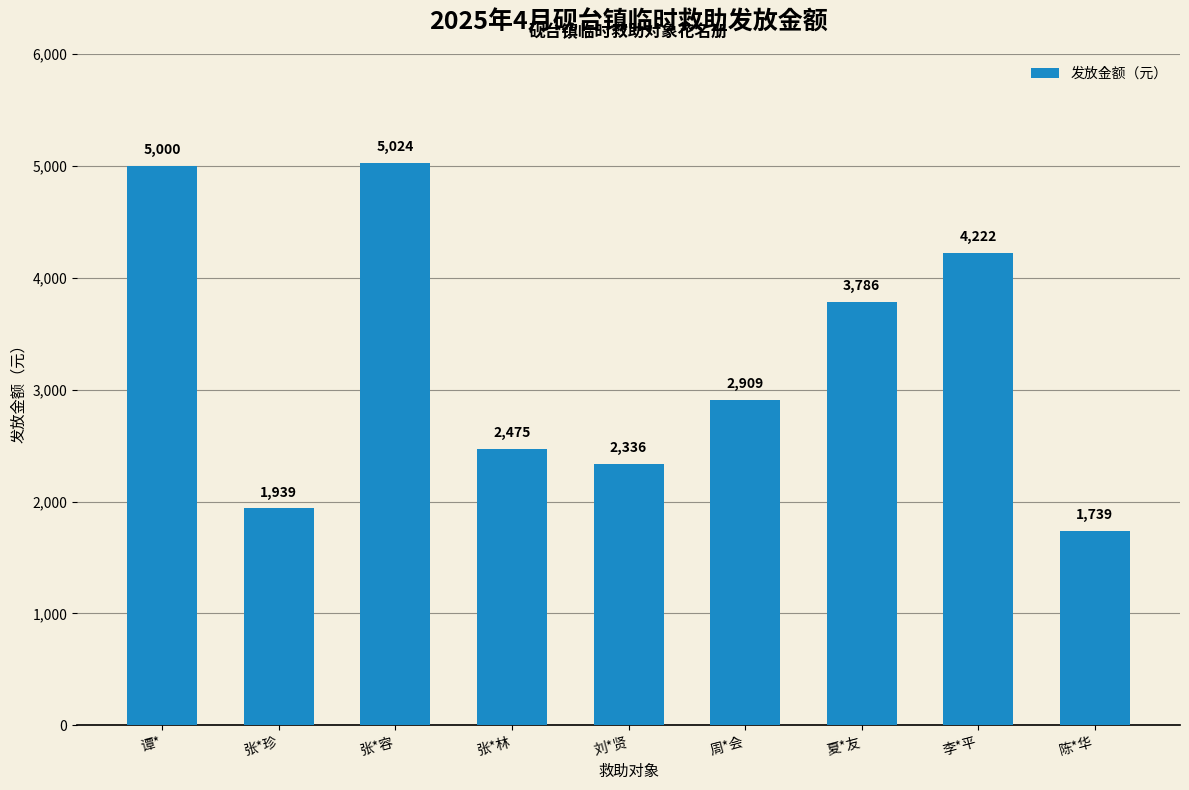

Which label corresponds to the largest value in the chart?

张*容